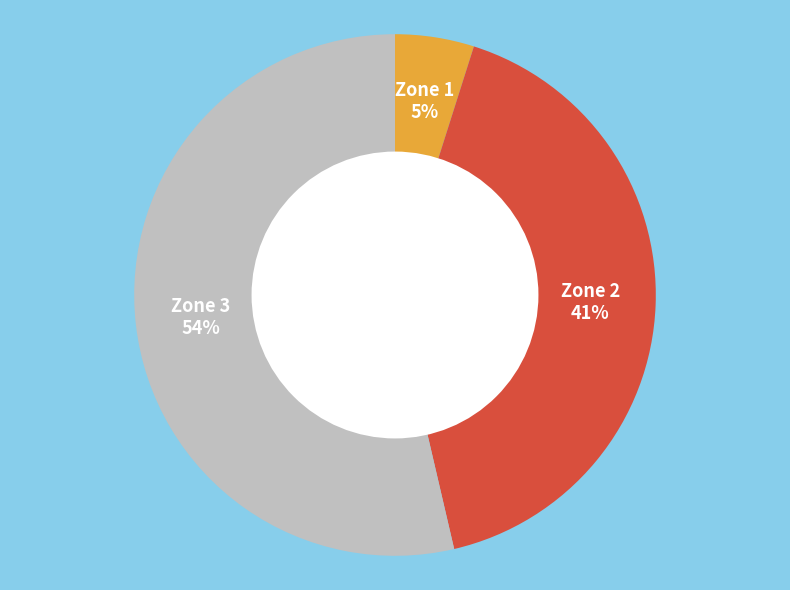

To the nearest percent, what portion does Zone 3 represent?

54%